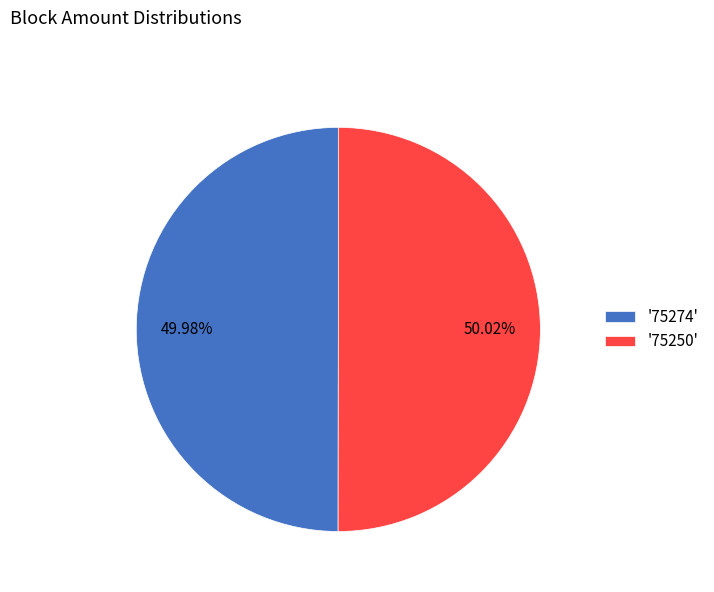

Combined, do '75274' and '75250' account for over 50%?

Yes